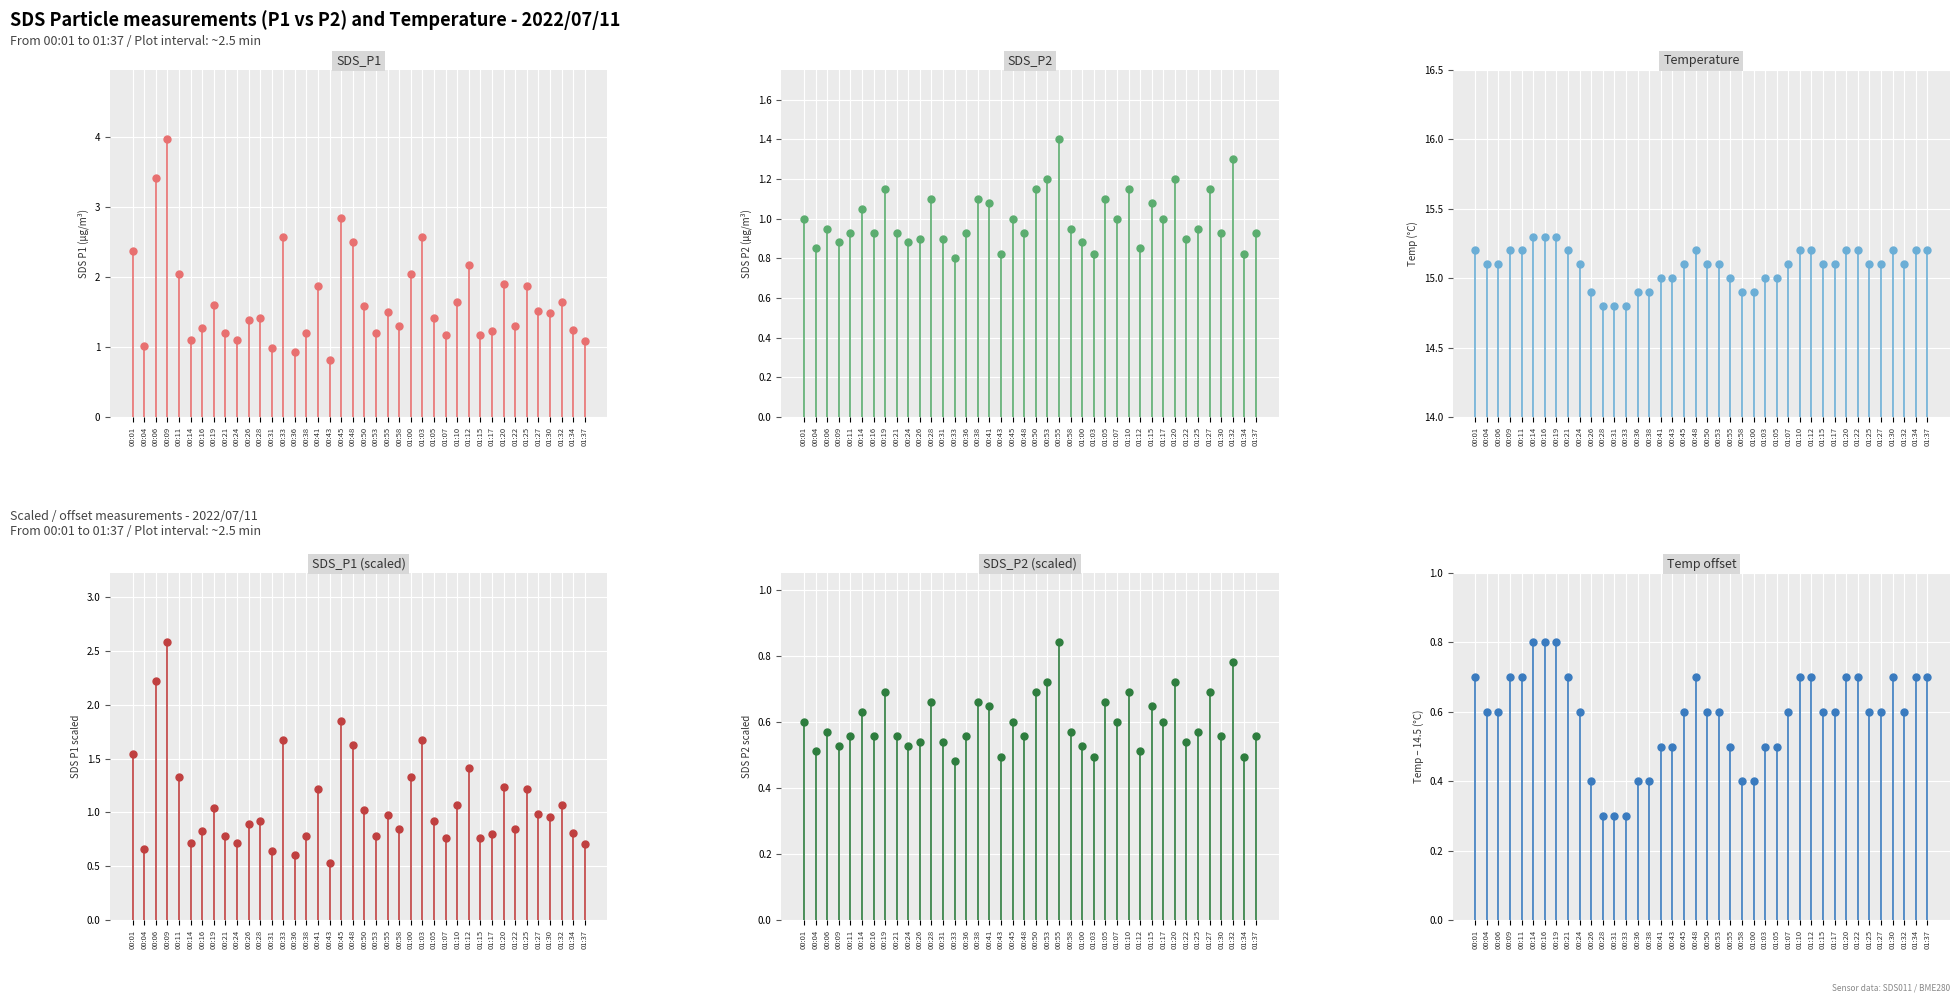

Which series has the widest spread of Y values?

SDS P1 (μg/m³)